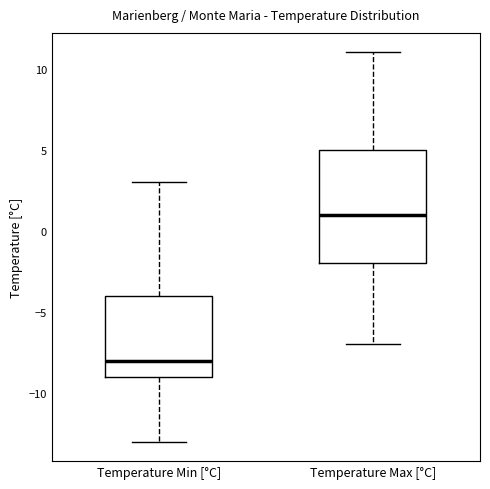

Which box is the tallest, from its lower edge to its upper edge?

Temperature Max [°C]